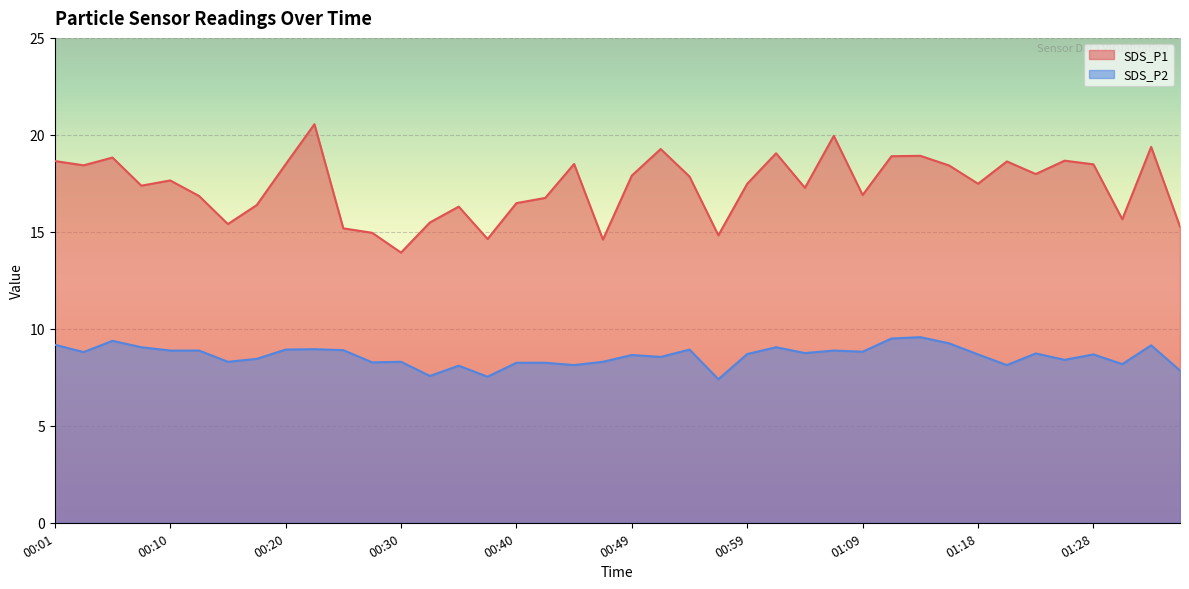

What is the sum of all SDS_P1 values?

693.7